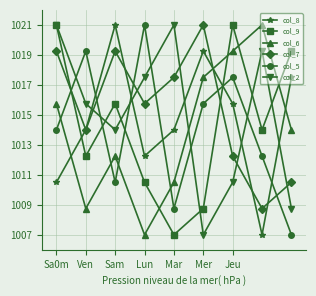

What is the maximum value shown in the chart?

1021.0